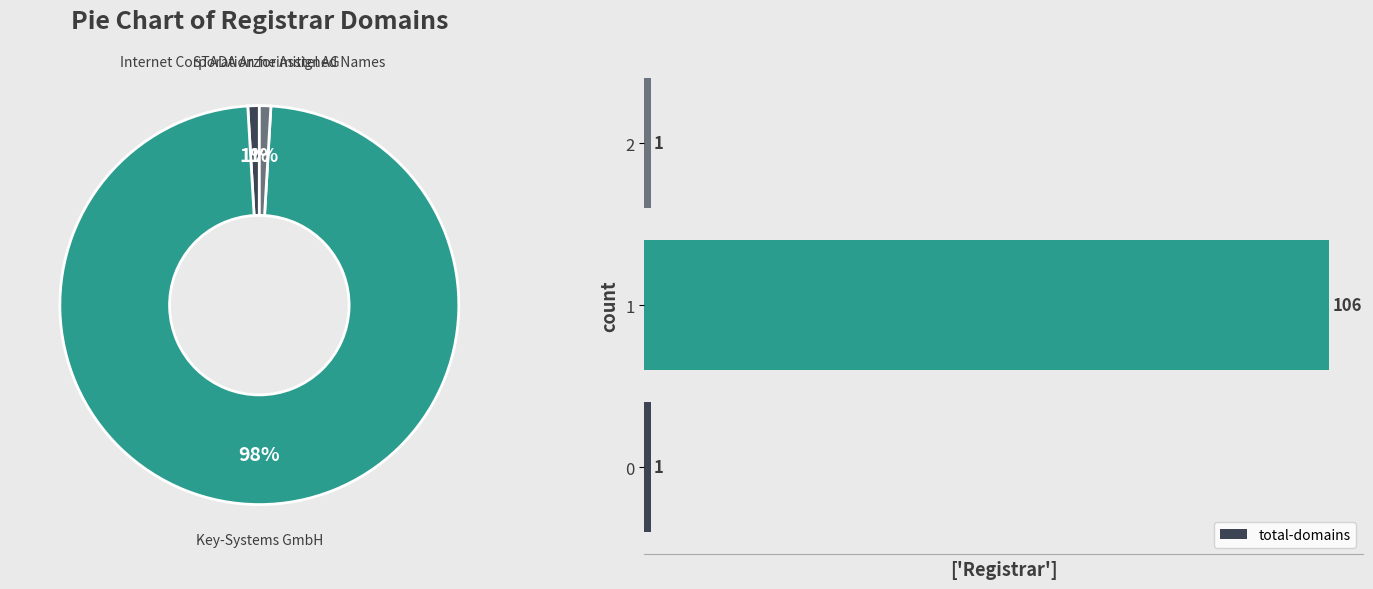

Which slice represents more than half of the pie?

1